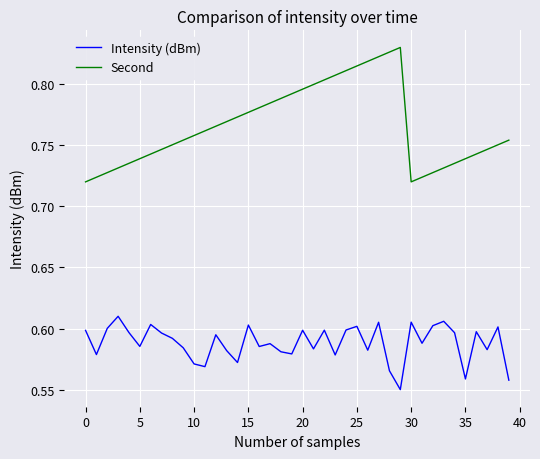

Which series has the widest spread of values?

Second